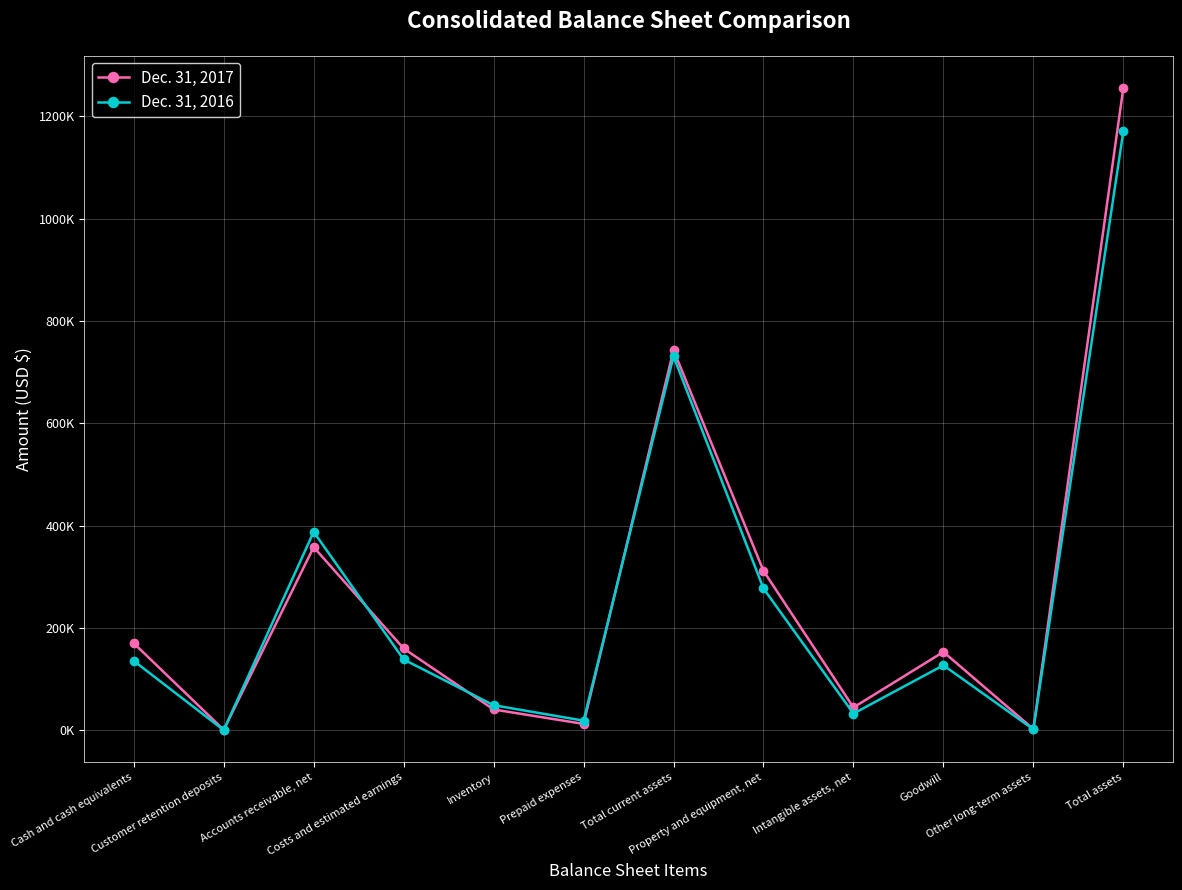

Is this an area chart (filled region under the line)?

No